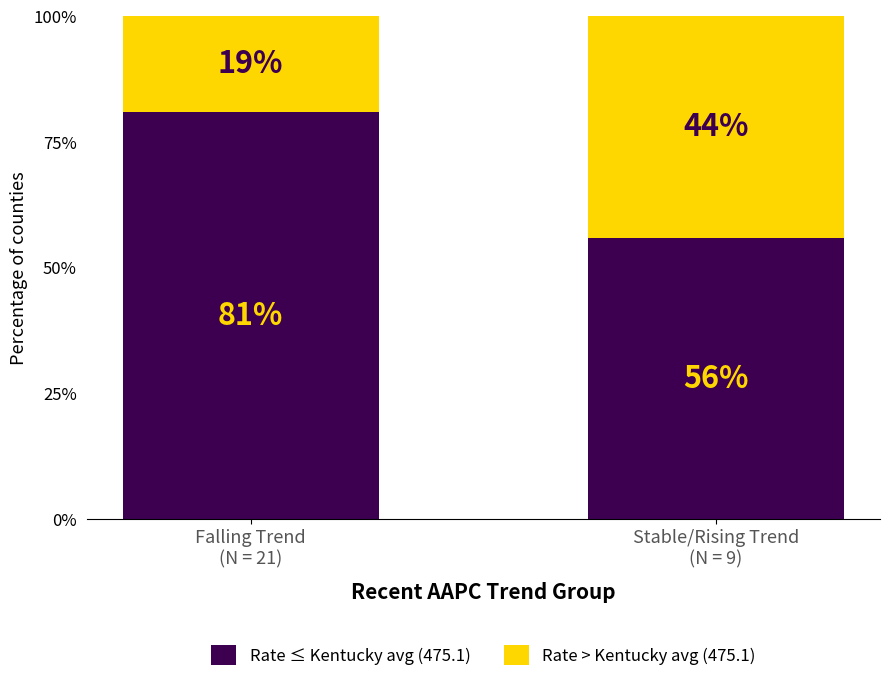

What is the minimum value for Rate ≤ Kentucky avg (475.1)?

56